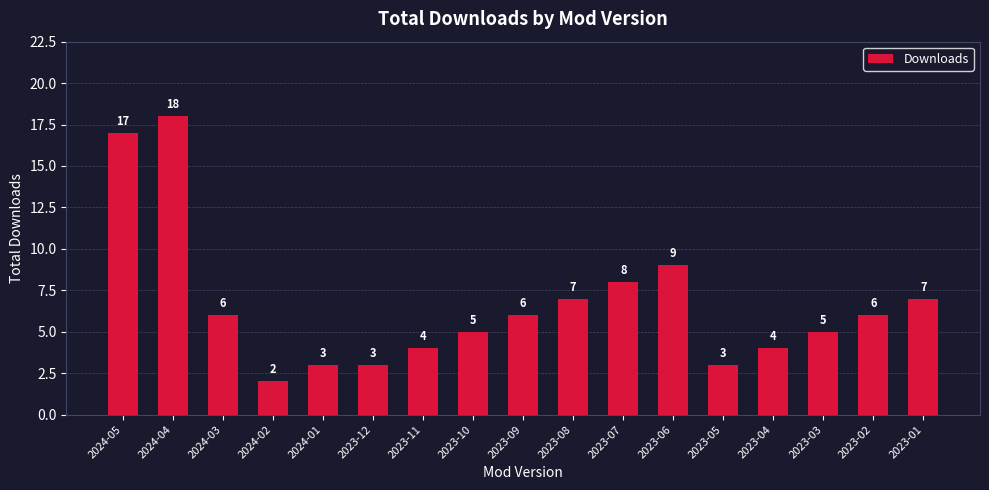

Approximately how many times larger is the value at 2023-03 compared to 2023-12?

1.7